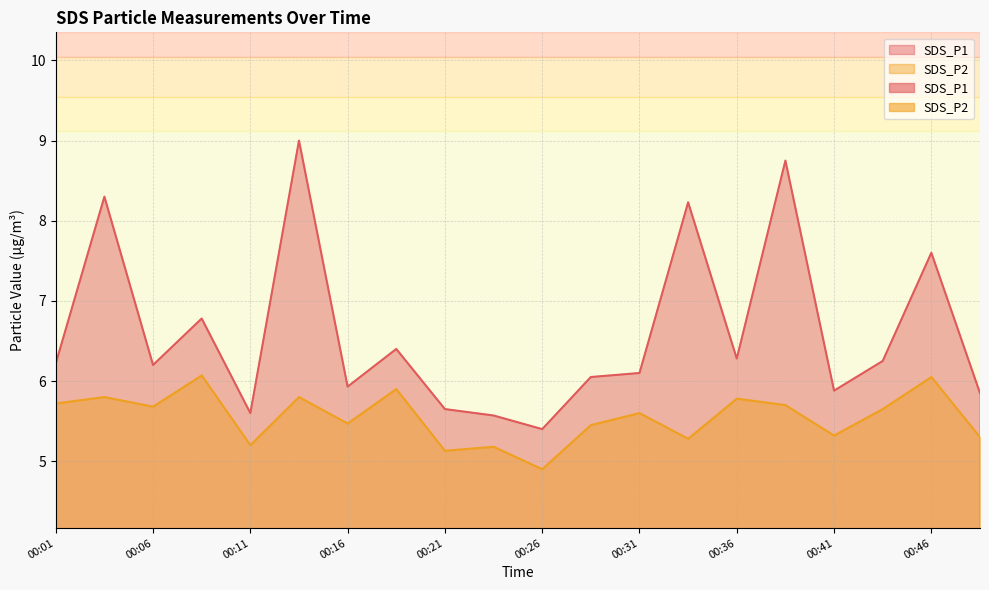

Which series changed the most between 00:13 and 00:18?

SDS_P1